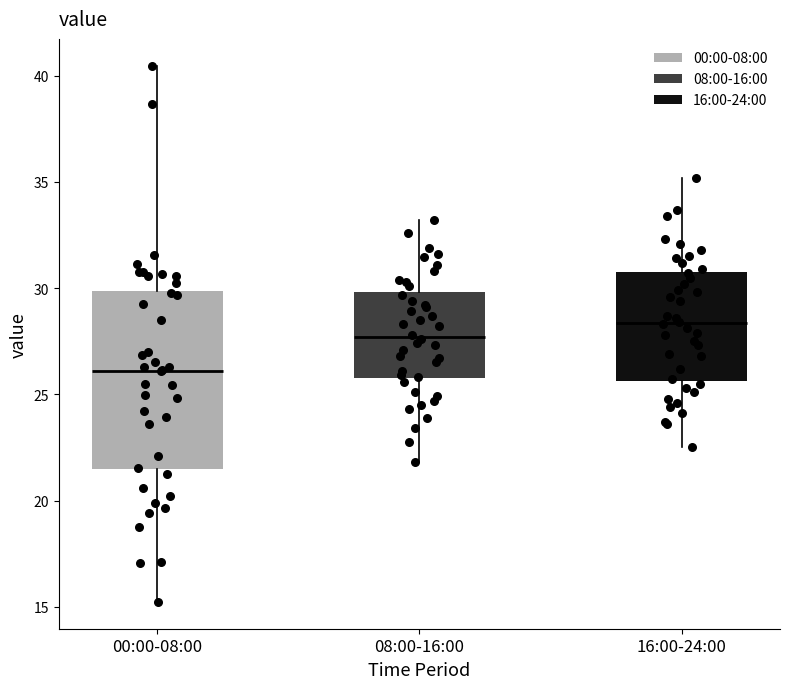

Reading left to right, read every box against the y-axis: the position of its median line, the range the box covers, and the ends of its whiskers. The values are not printed on the chart, so give them approximately, as read against the axis.

00:00-08:00: median 26.0, box 21.5 to 30.0, whiskers 15.0 to 40.5
08:00-16:00: median 27.5, box 26.0 to 30.0, whiskers 22.0 to 33.0
16:00-24:00: median 28.5, box 25.5 to 31.0, whiskers 22.5 to 35.0